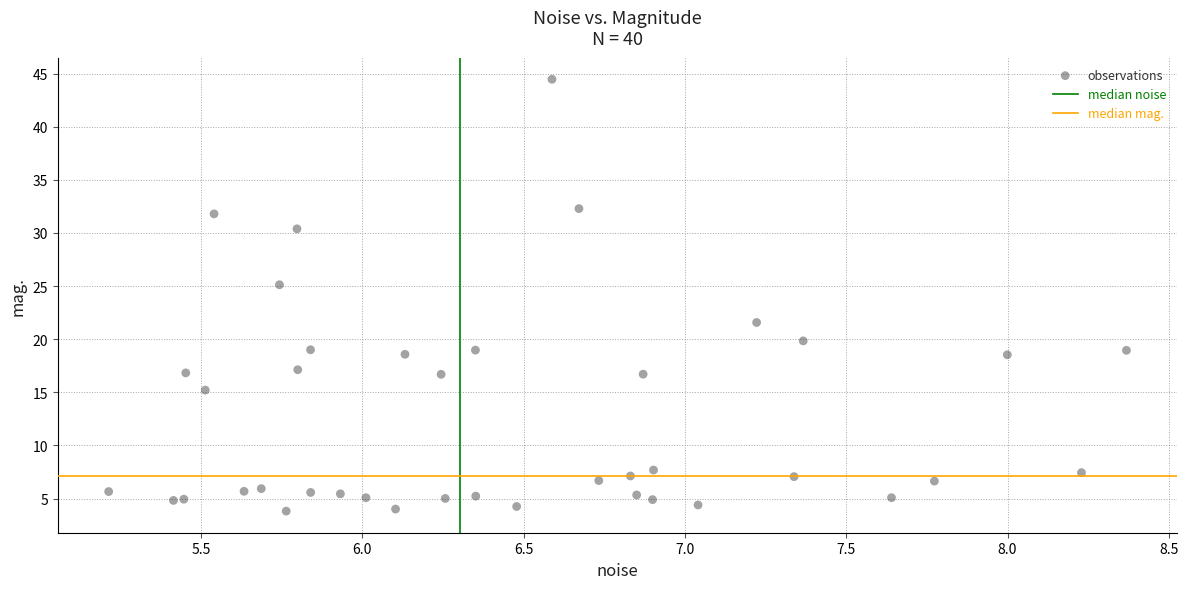

What Y value in the scatter plot is closest to 24?

25.1